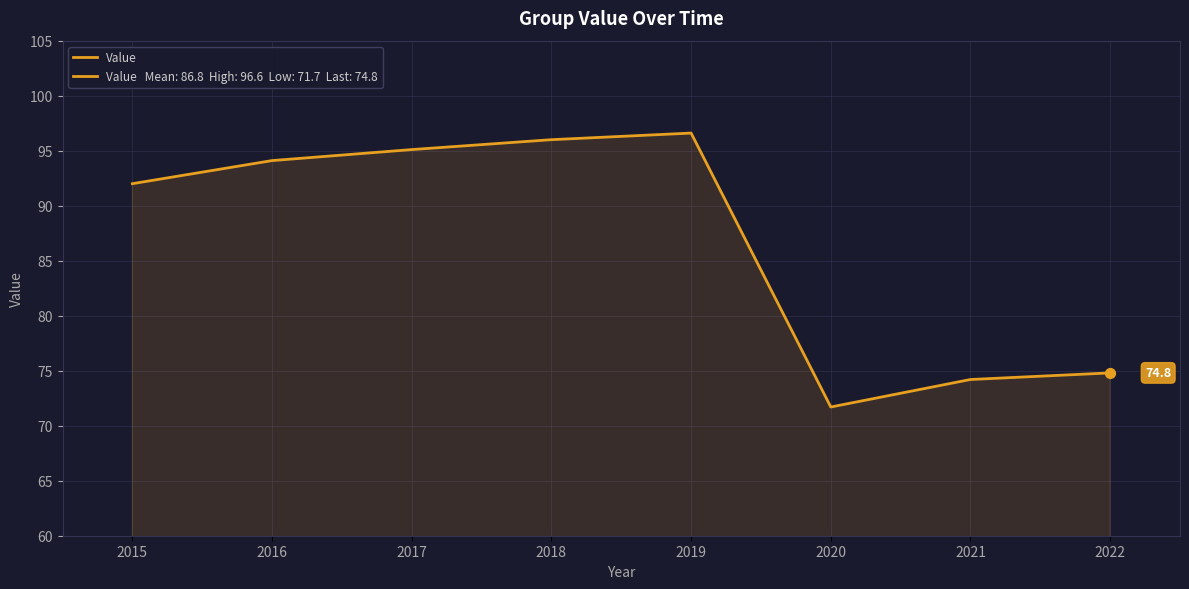

What is the ratio of the value at 2021 to the value at 2018?

0.8